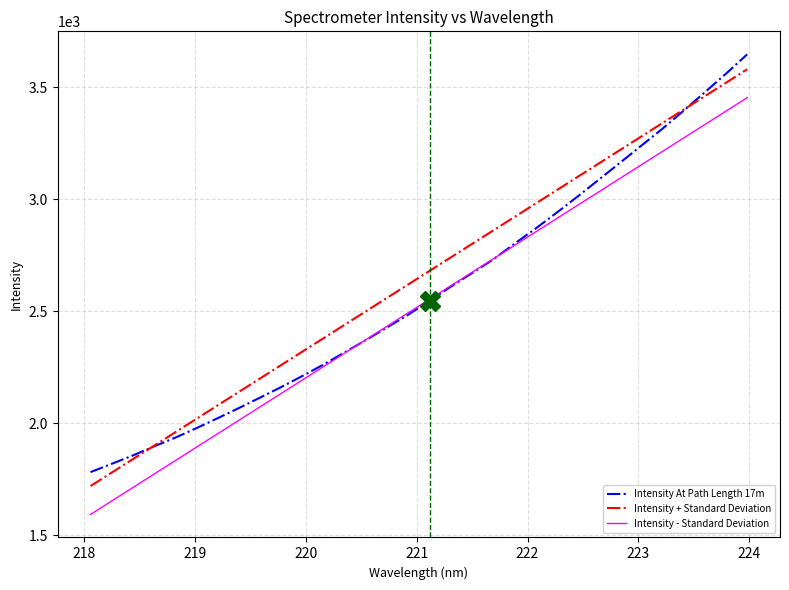

What is the difference between the maximum and minimum values in the Intensity - Standard Deviation series?

1859.7